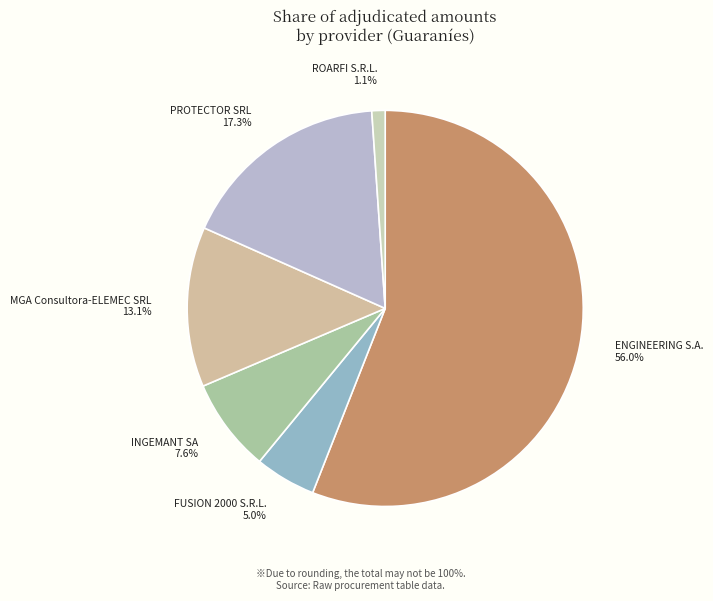

Which category accounts for the majority?

ENGINEERING S.A.